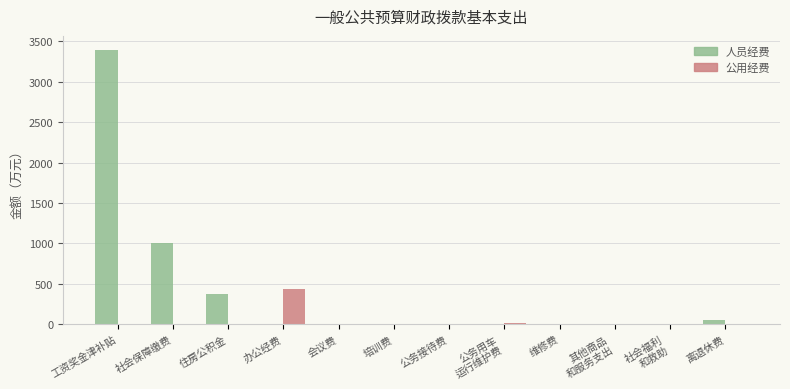

What is the sum of the 公用经费 values at 社会保障缴费 and 办公经费?

435.1